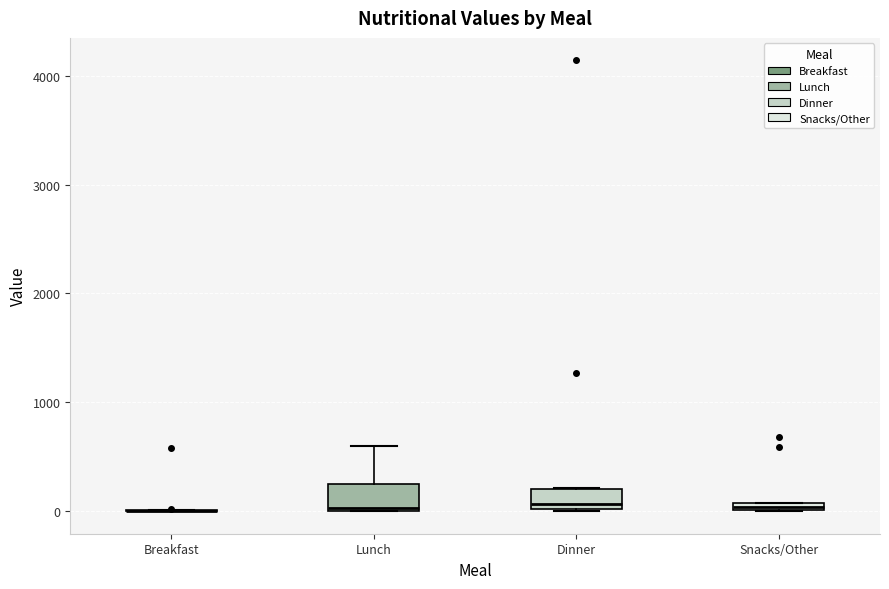

Where is the lower edge of the box for Snacks/Other on the y-axis? The values are not printed on the chart, so give them approximately, as read against the axis.

0